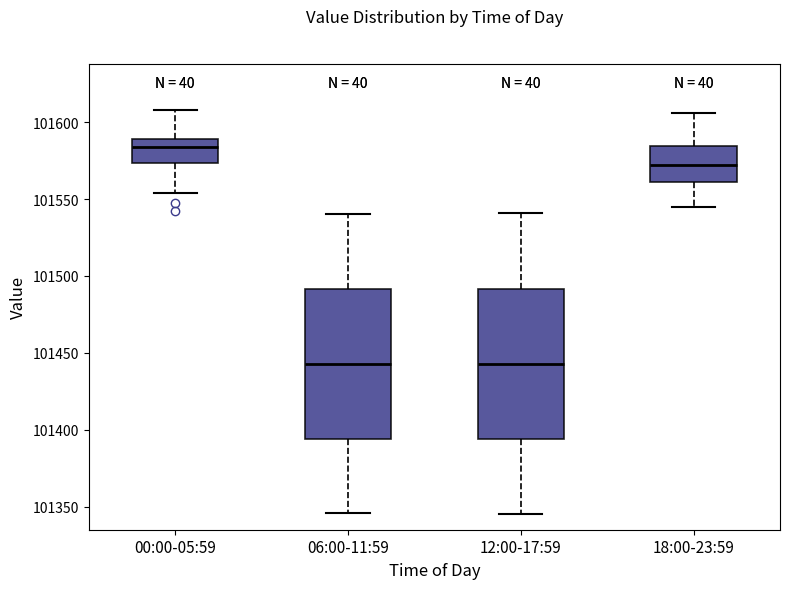

Which box has the highest median line?

00:00-05:59